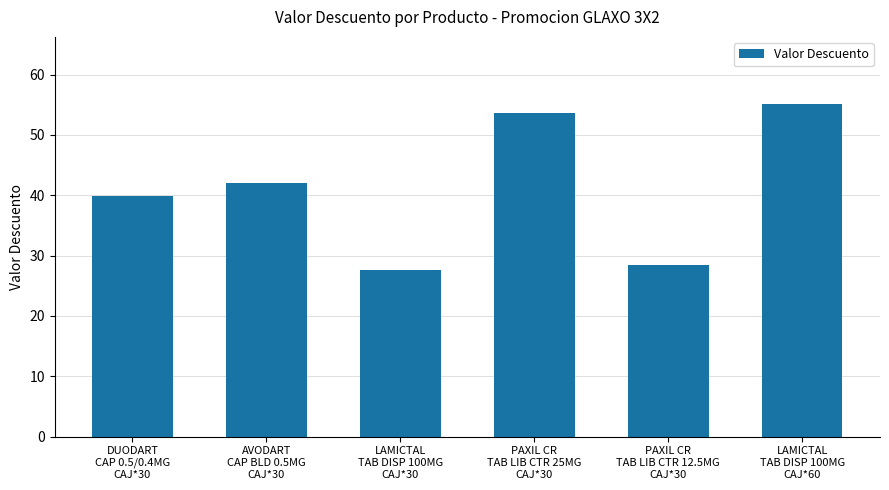

What is the sum of all values?

246.7